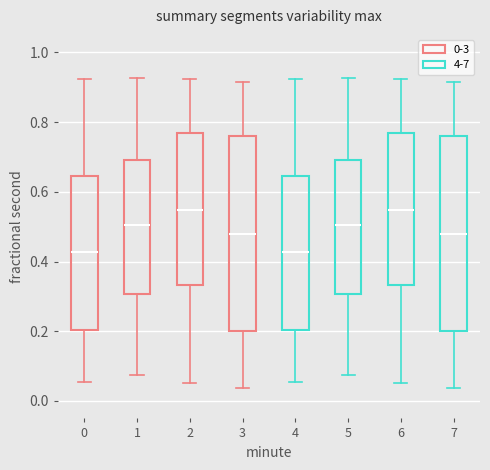

Reading left to right, transcribe this box plot: for each box, give where its median line is, the range the box spans, and where its two whiskers end, as read against the y-axis. The values are not printed on the chart, so give them approximately, as read against the axis.

0: median 0.42, box 0.20 to 0.64, whiskers 0.06 to 0.92
1: median 0.50, box 0.30 to 0.70, whiskers 0.08 to 0.92
2: median 0.54, box 0.34 to 0.76, whiskers 0.06 to 0.92
3: median 0.48, box 0.20 to 0.76, whiskers 0.04 to 0.92
4: median 0.42, box 0.20 to 0.64, whiskers 0.06 to 0.92
5: median 0.50, box 0.30 to 0.70, whiskers 0.08 to 0.92
6: median 0.54, box 0.34 to 0.76, whiskers 0.06 to 0.92
7: median 0.48, box 0.20 to 0.76, whiskers 0.04 to 0.92